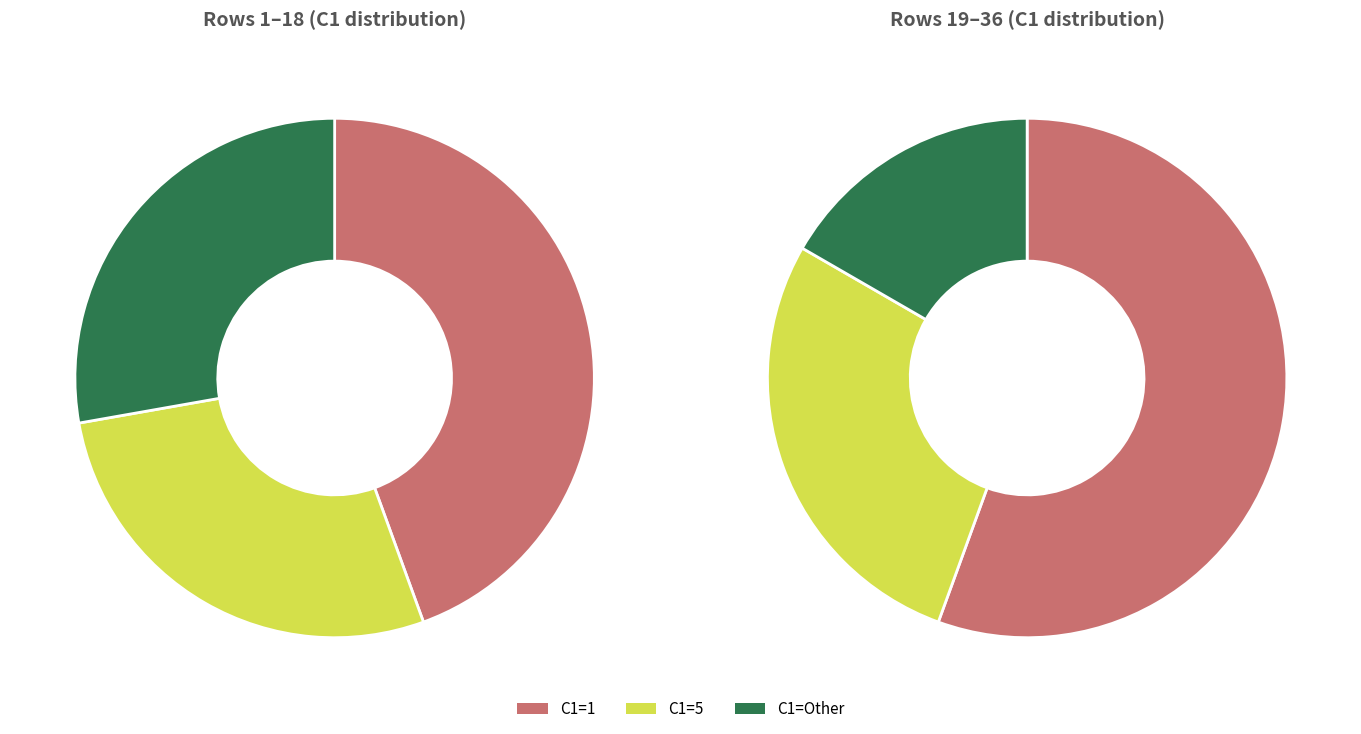

To the nearest percent, what is the combined percentage of C1=1 and C1=Other?

72%